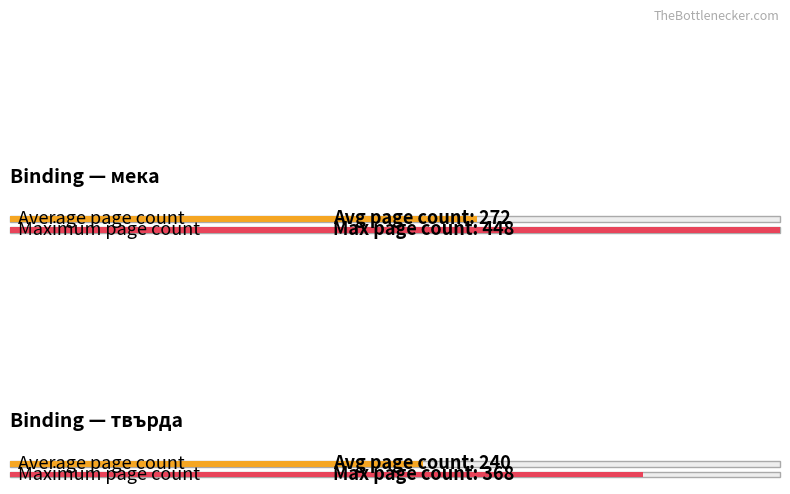

How many groups of bars are there?

2